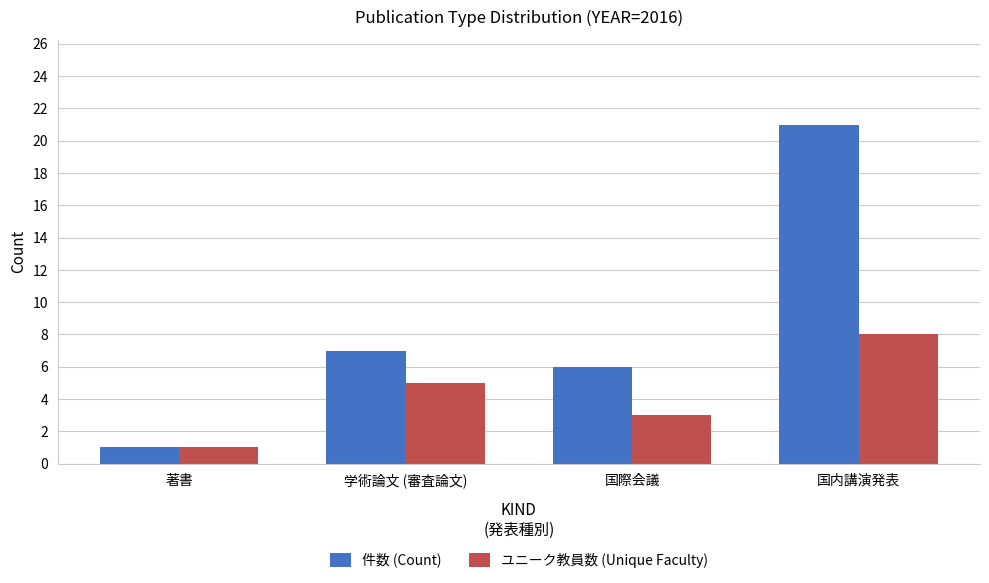

List the series in order of their peak value, highest first.

件数 (Count), ユニーク教員数 (Unique Faculty)